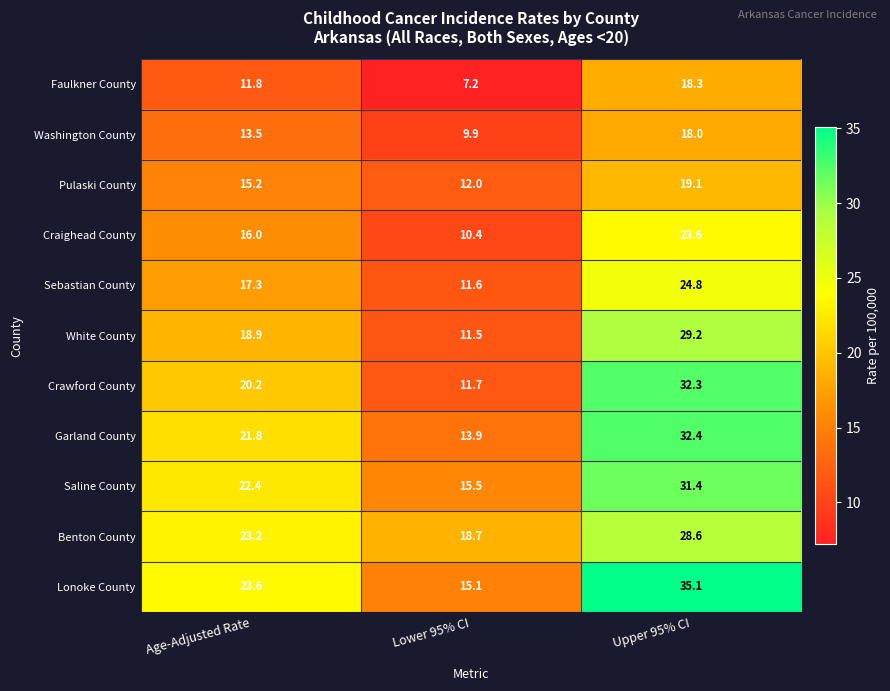

How many data points does each series have?

3